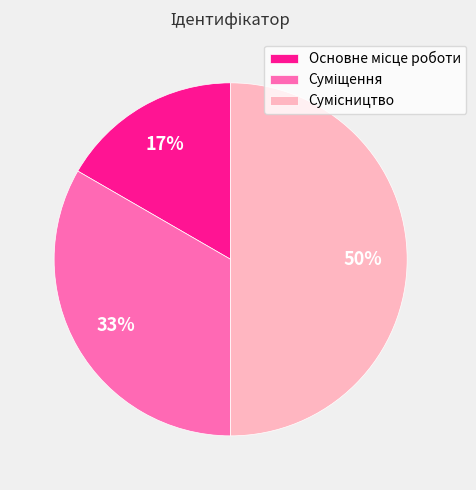

How many segments does this pie chart have?

3